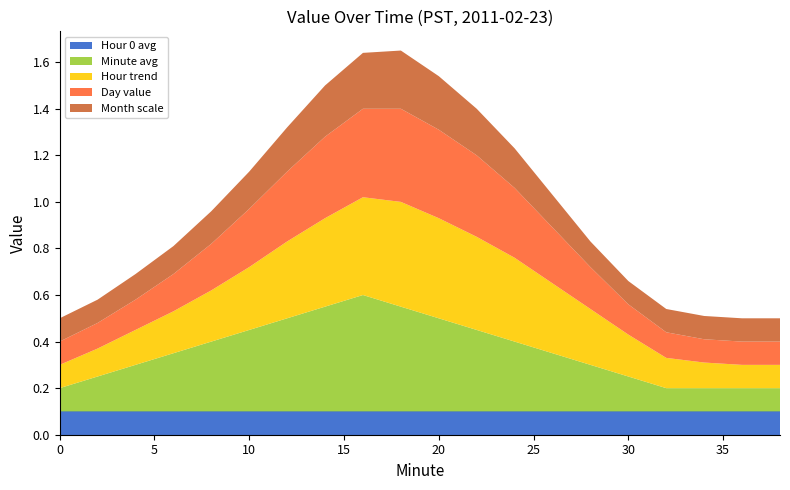

Reading left to right, what are all the values shown in this chart?

Hour 0 avg: 0=0.1	2=0.1	4=0.1	6=0.1	8=0.1	10=0.1	12=0.1	14=0.1	16=0.1	18=0.1	20=0.1	22=0.1	24=0.1	26=0.1	28=0.1	30=0.1	32=0.1	34=0.1	36=0.1	38=0.1
Minute avg: 0=0.1	2=0.1	4=0.2	6=0.2	8=0.3	10=0.3	12=0.4	14=0.5	16=0.5	18=0.5	20=0.4	22=0.3	24=0.3	26=0.2	28=0.2	30=0.1	32=0.1	34=0.1	36=0.1	38=0.1
Hour trend: 0=0.1	2=0.1	4=0.1	6=0.2	8=0.2	10=0.3	12=0.3	14=0.4	16=0.4	18=0.5	20=0.4	22=0.4	24=0.4	26=0.3	28=0.2	30=0.2	32=0.1	34=0.1	36=0.1	38=0.1
Day value: 0=0.1	2=0.1	4=0.1	6=0.2	8=0.2	10=0.2	12=0.3	14=0.3	16=0.4	18=0.4	20=0.4	22=0.3	24=0.3	26=0.2	28=0.2	30=0.1	32=0.1	34=0.1	36=0.1	38=0.1
Month scale: 0=0.1	2=0.1	4=0.1	6=0.1	8=0.1	10=0.2	12=0.2	14=0.2	16=0.2	18=0.2	20=0.2	22=0.2	24=0.2	26=0.1	28=0.1	30=0.1	32=0.1	34=0.1	36=0.1	38=0.1